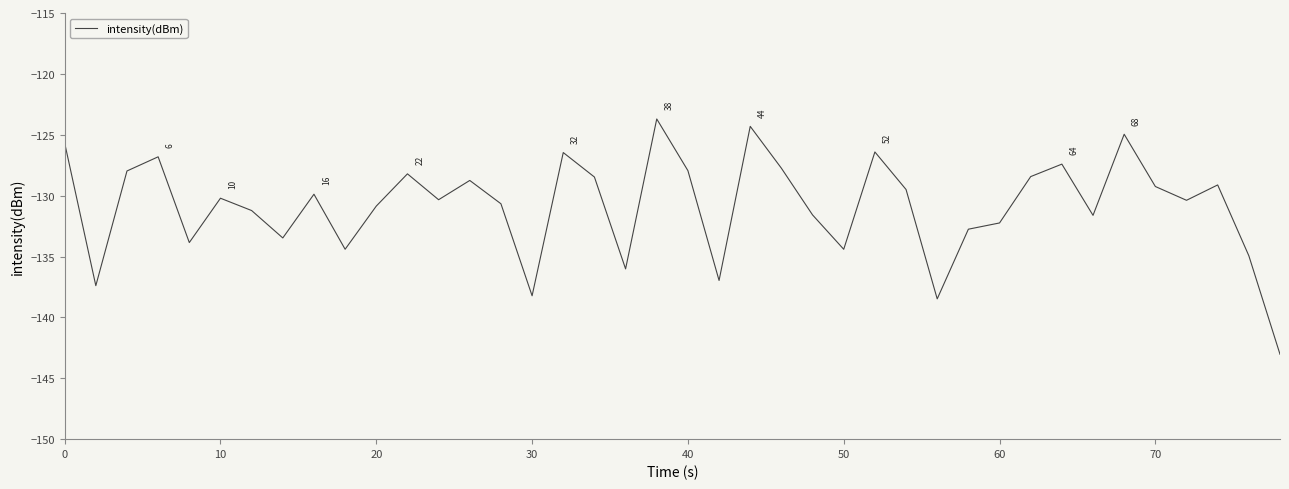

What is the minimum value shown in the chart?

-143.0